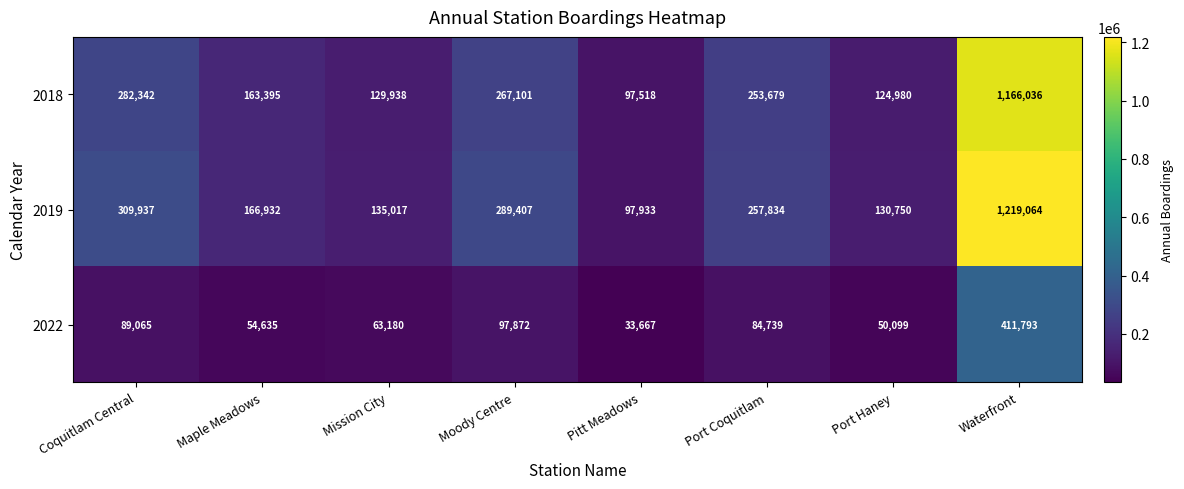

Rank the series at Coquitlam Central from lowest to highest value.

2022, 2018, 2019